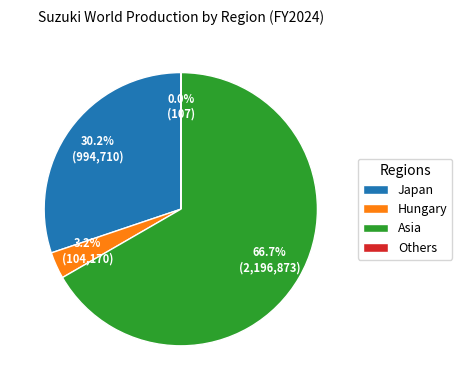

To the nearest percent, what percentage of the pie is Hungary?

3%